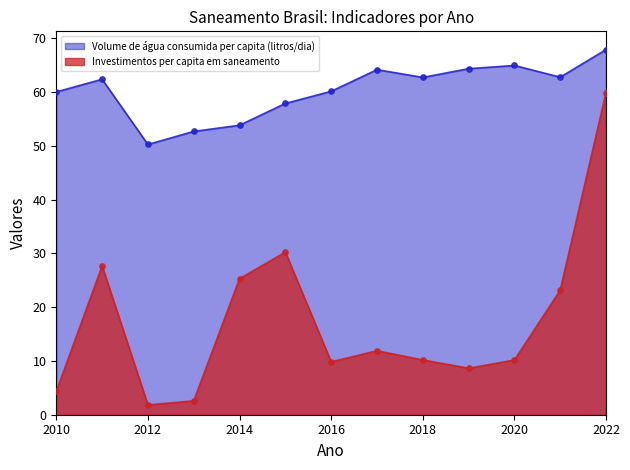

At which category is the sum across all series the highest?

2022